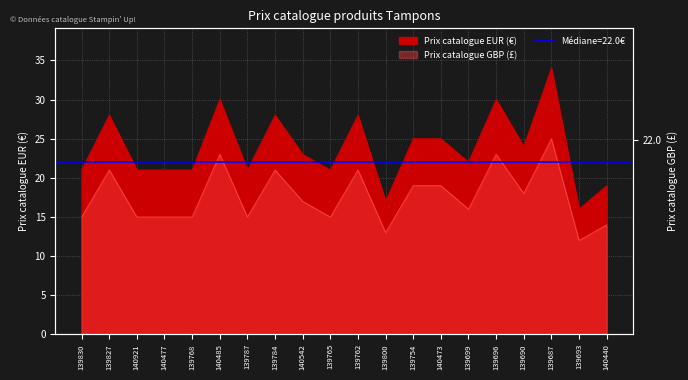

What is the difference between the Prix catalogue EUR values at 139784 and 139693?

12